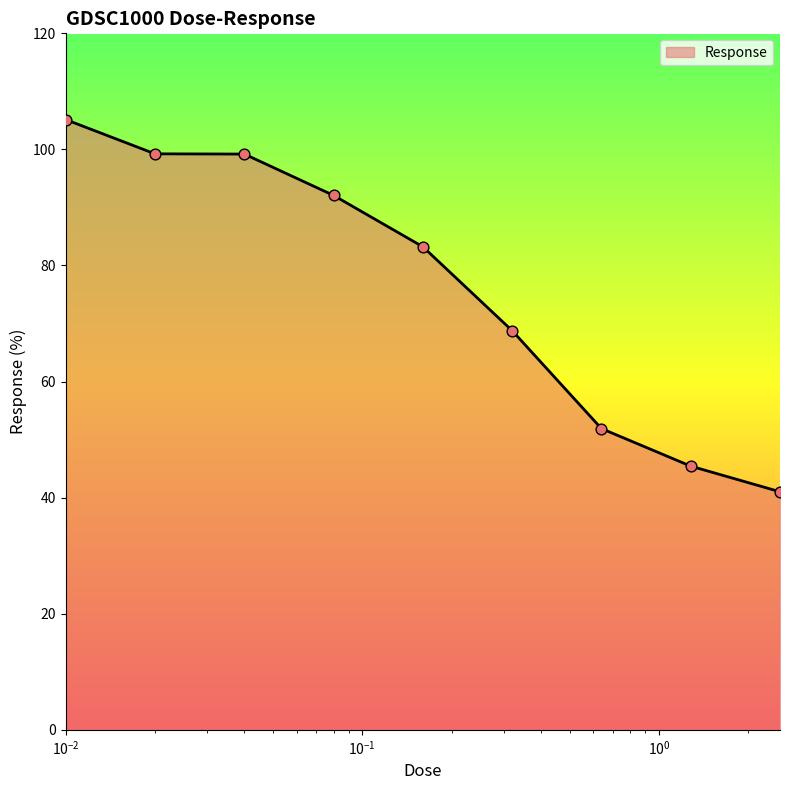

What is the minimum value shown in the chart?

41.0